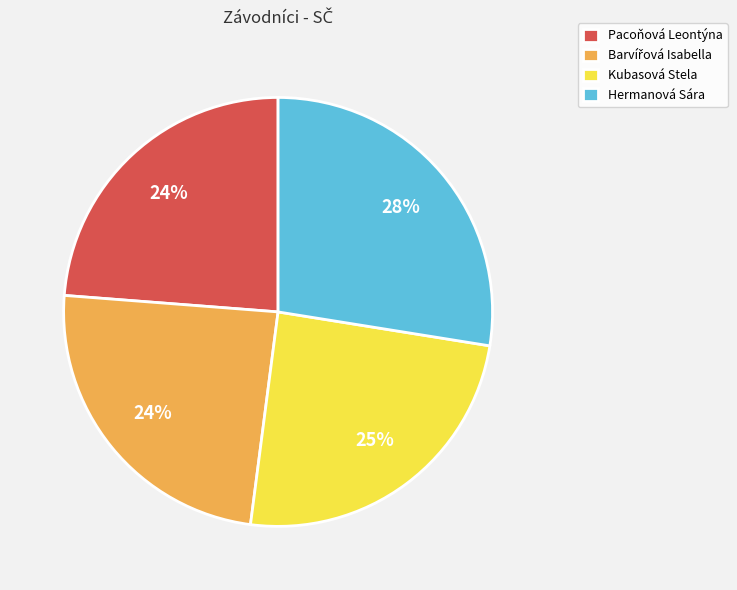

Between Pacoňová Leontýna and Kubasová Stela, which is larger?

Kubasová Stela